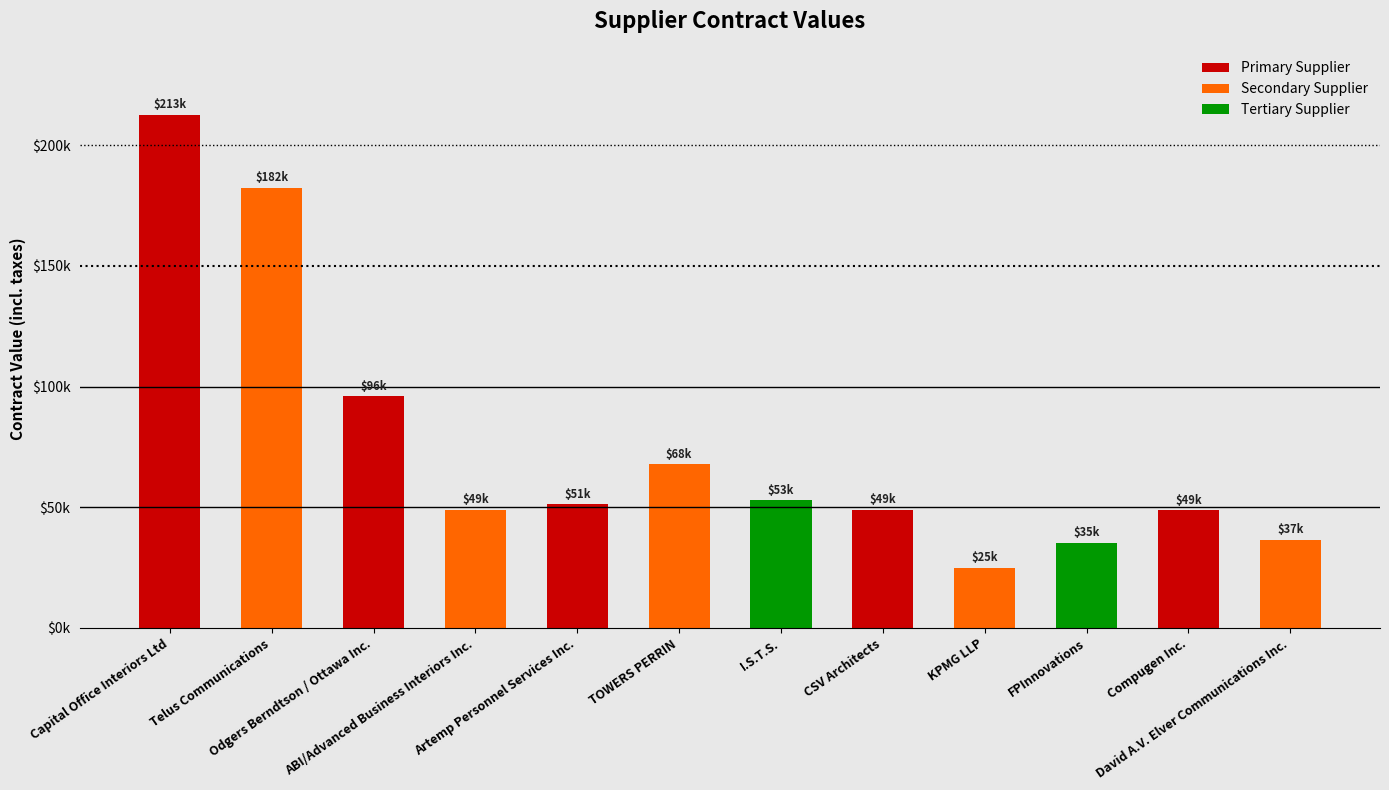

Are the bars grouped side by side (vs. stacked)?

No